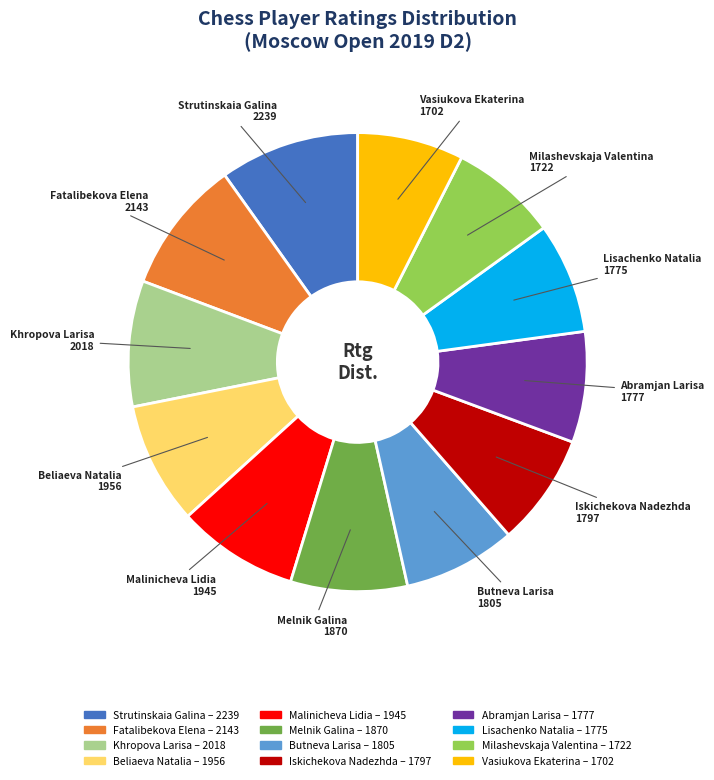

Combined, do Vasiukova Ekaterina and Butneva Larisa account for over 50%?

No